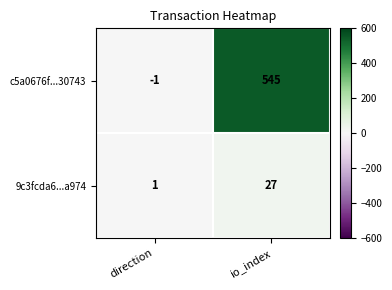

What is the difference between the 9c3fcda6...a974 values at io_index and direction?

26